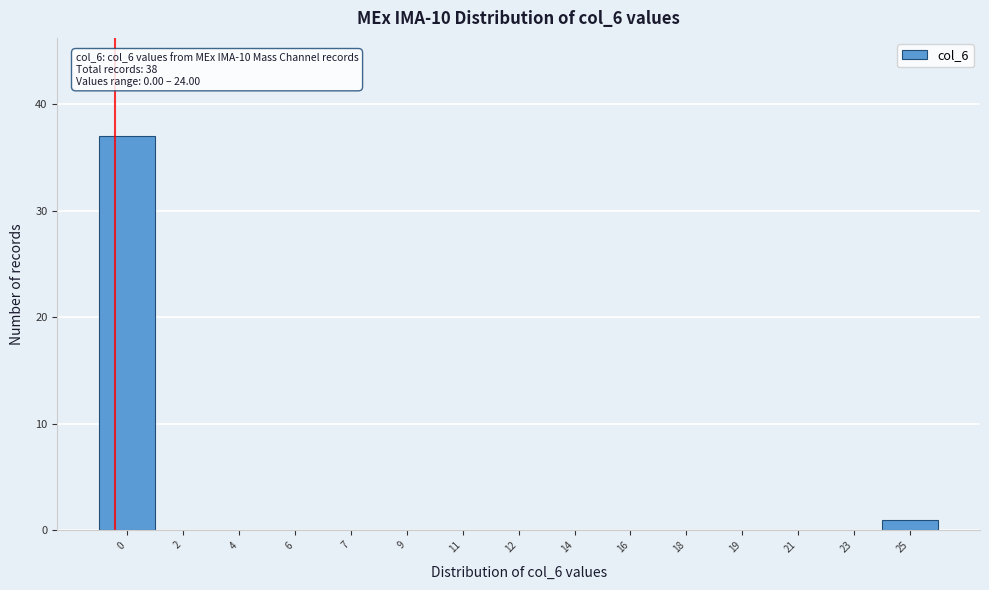

Reading left to right, transcribe all the data shown in this chart.

0=37	2=0	4=0	6=0	7=0	9=0	11=0	12=0	14=0	16=0	18=0	19=0	21=0	23=0	25=1